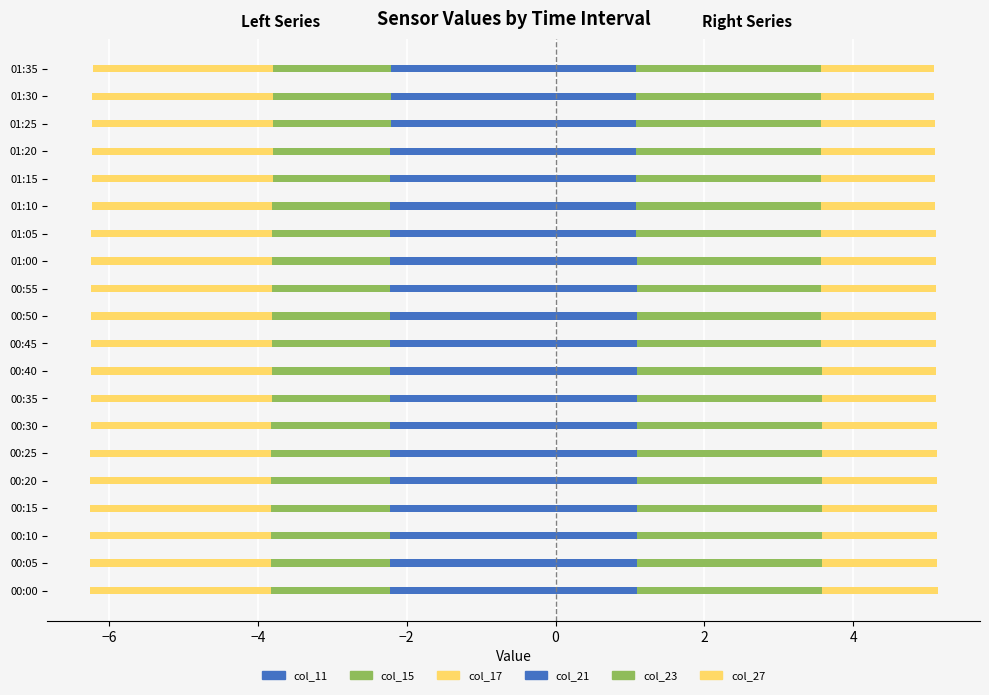

What is the average value of the col_15 series?

-1.6